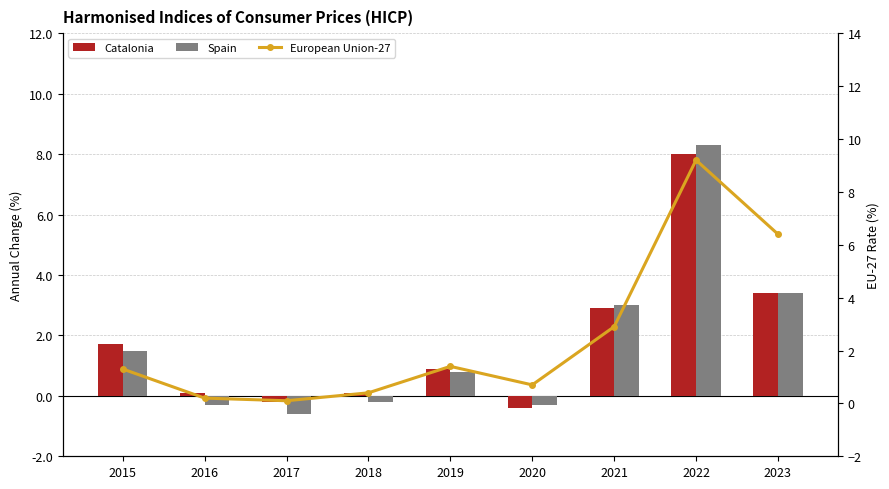

Which series has the largest range (max minus min)?

European Union-27